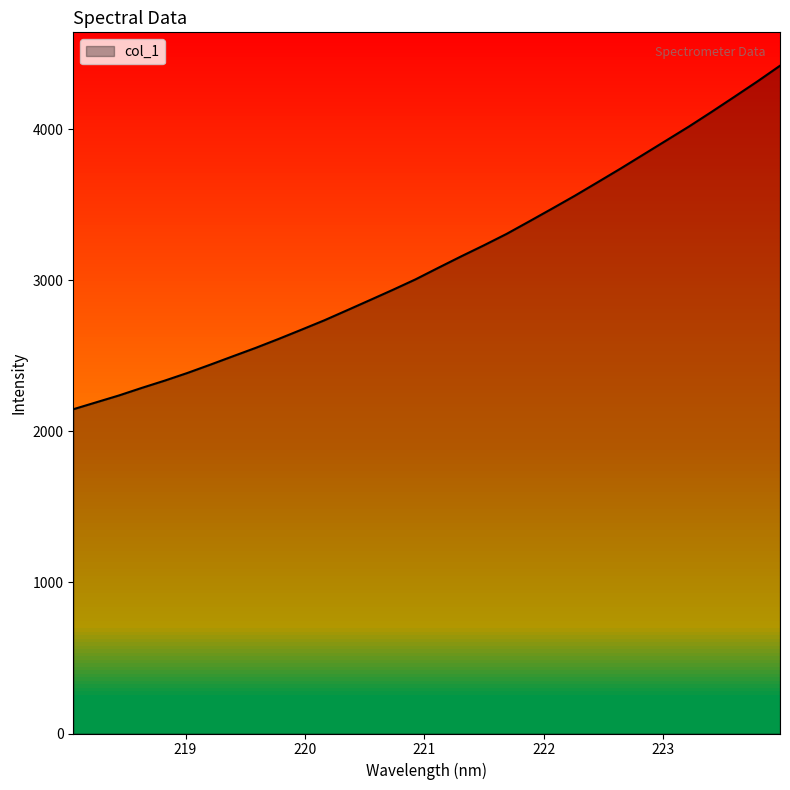

What is the label of the 15th point from the right?

221.3083